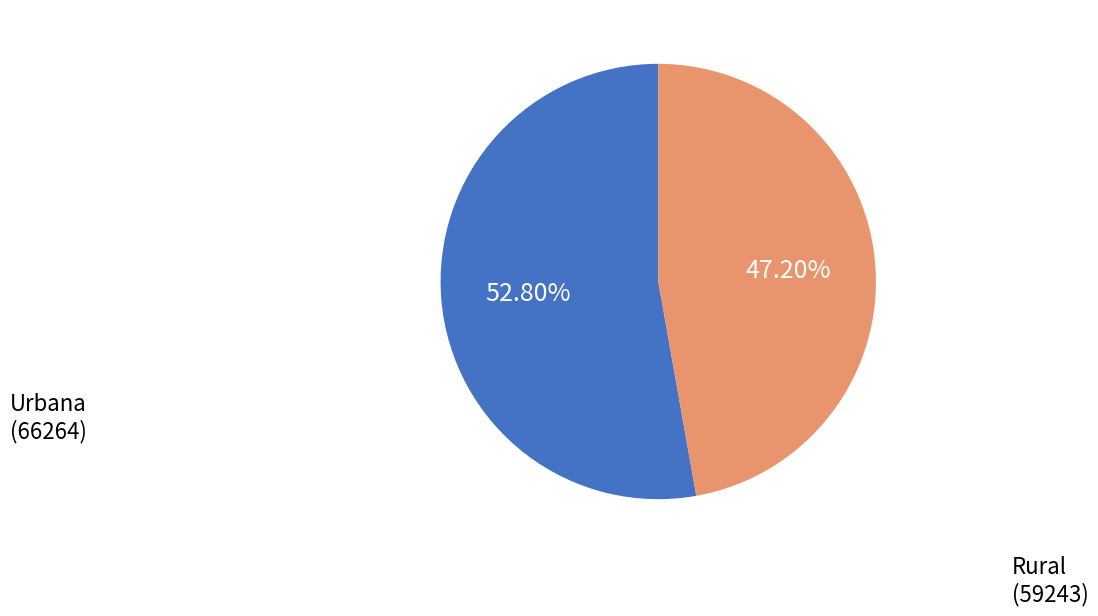

Is there any slice that represents more than half of the pie?

Yes